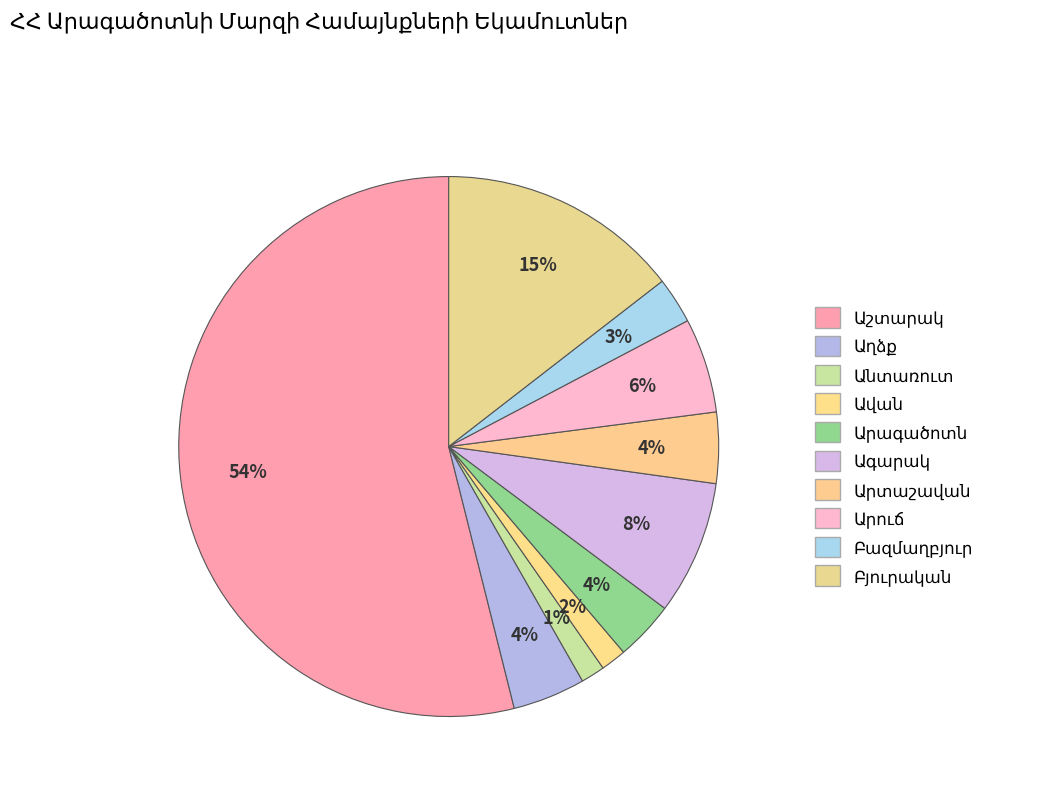

Which slice is the smallest?

Անտառուտ